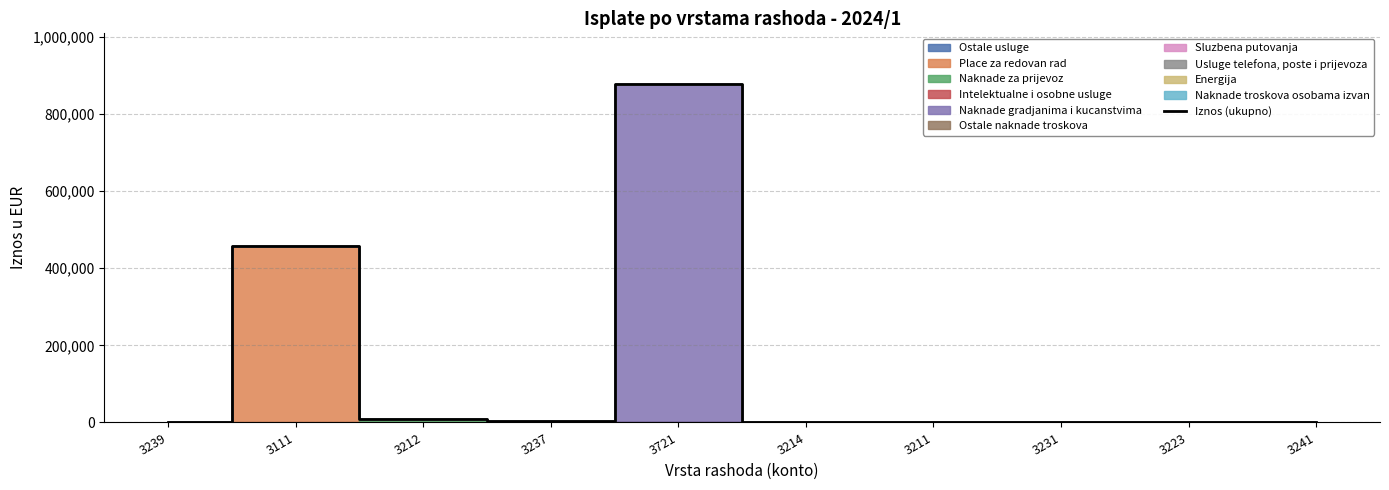

Approximately how many times larger is the value at 3111 compared to 3721?

0.5